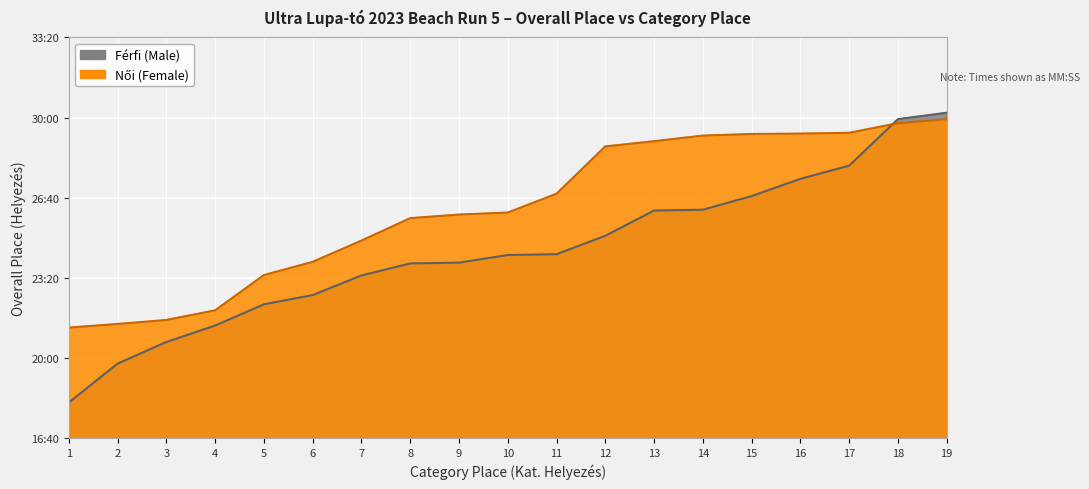

The value at 18 is 1138. True or false?

False